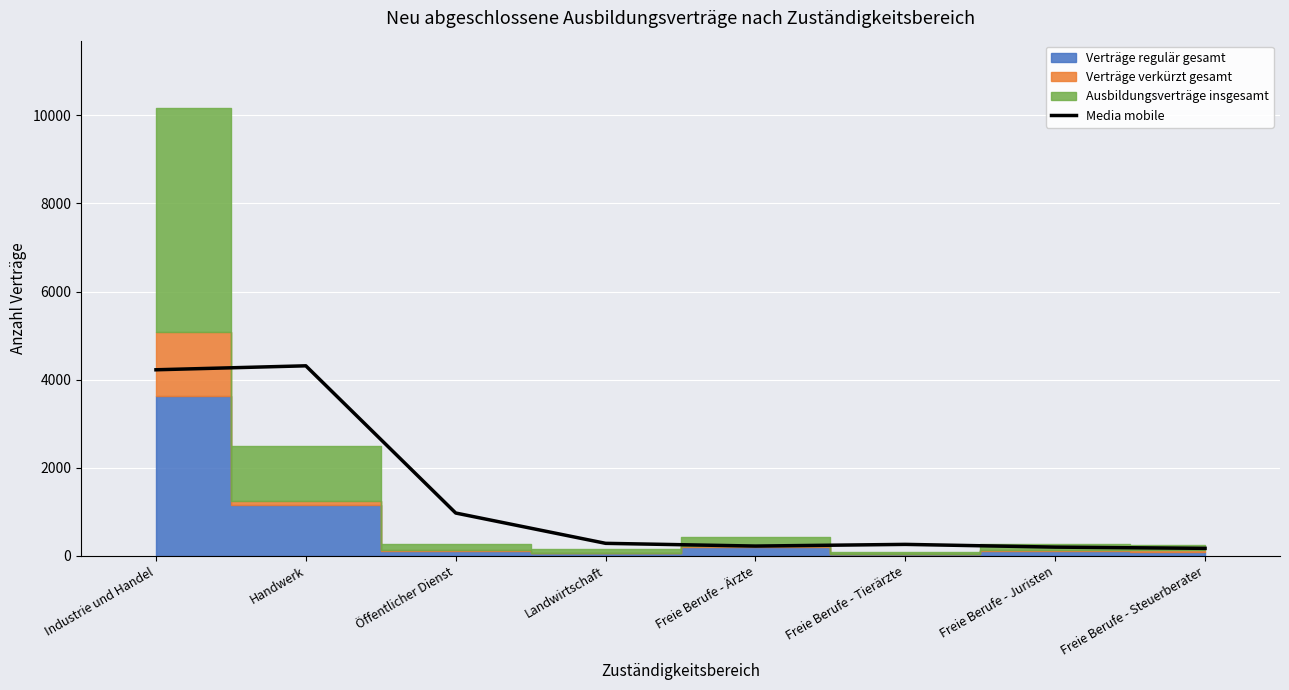

What is the sum of the values at Freie Berufe - Ärzte and Freie Berufe - Tierärzte?

482